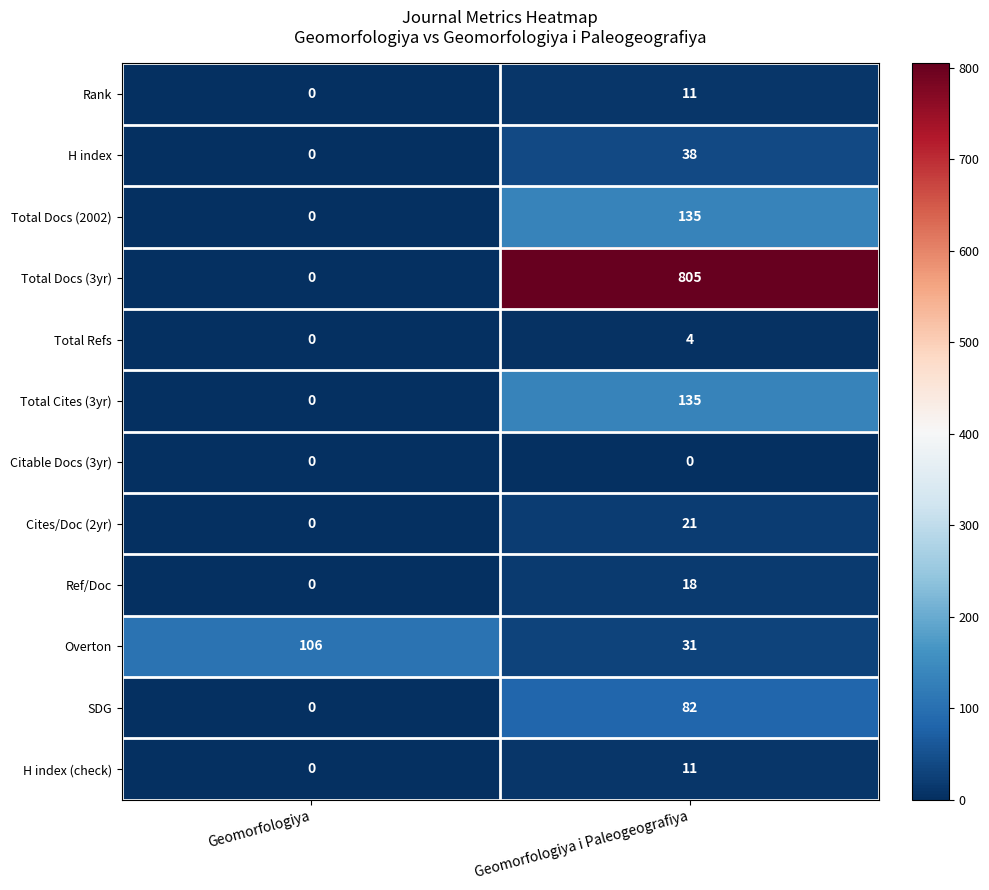

What is the difference between the highest and lowest values at Geomorfologiya?

106